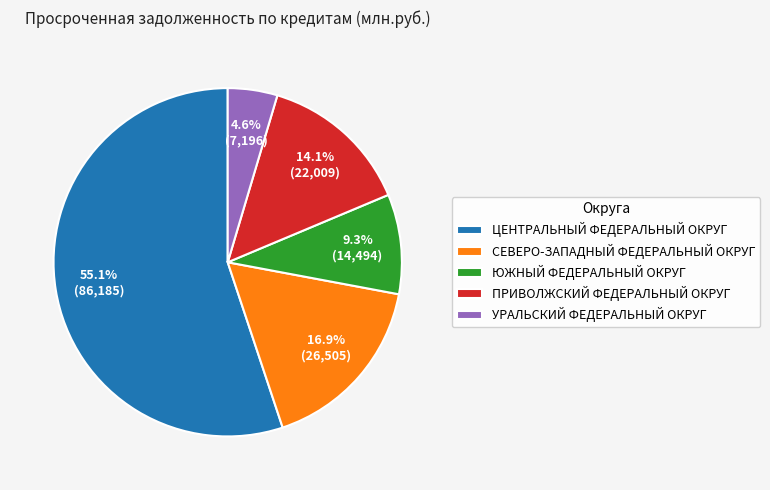

Which category accounts for the majority?

ЦЕНТРАЛЬНЫЙ ФЕДЕРАЛЬНЫЙ ОКРУГ